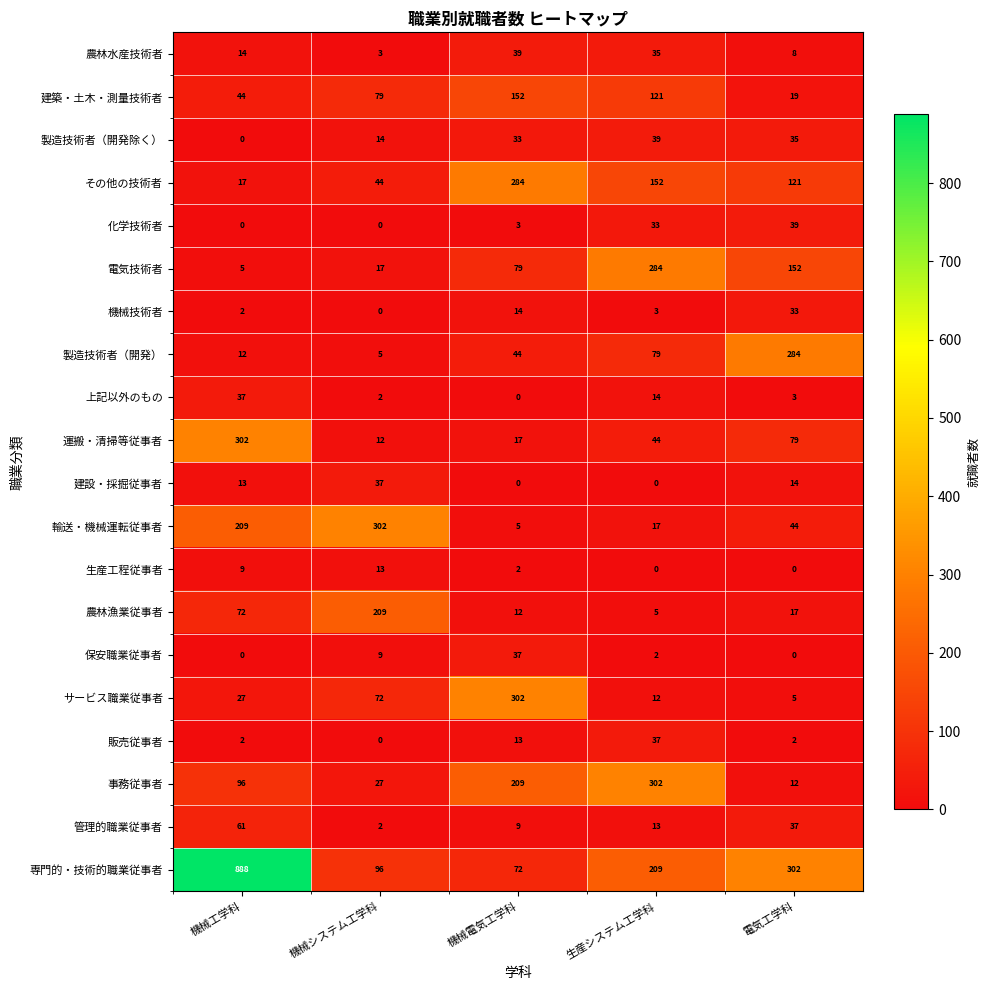

What is the maximum value shown in the chart?

888